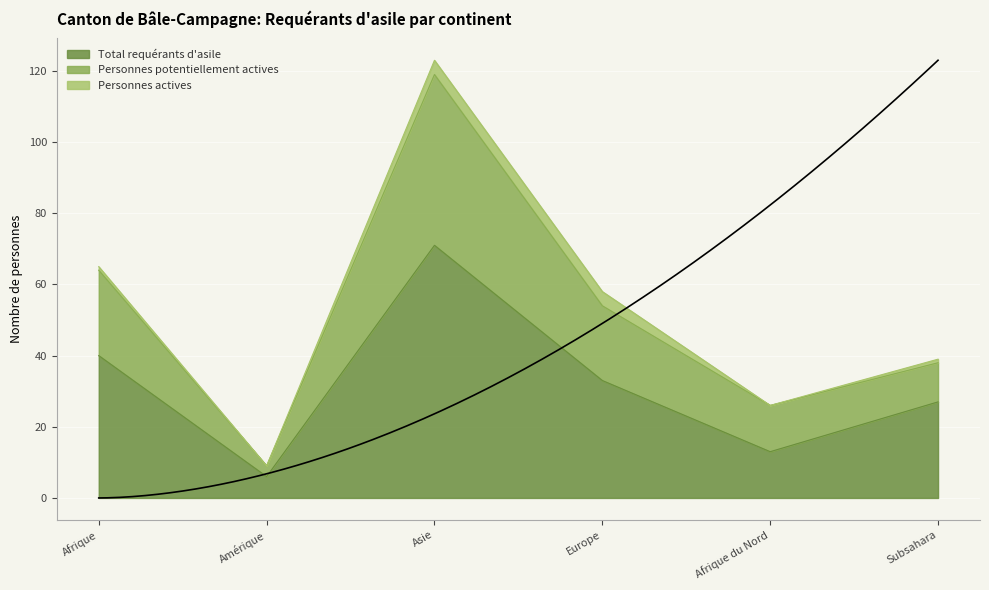

Is it true that Personnes potentiellement actives equals 22 at Subsahara?

False